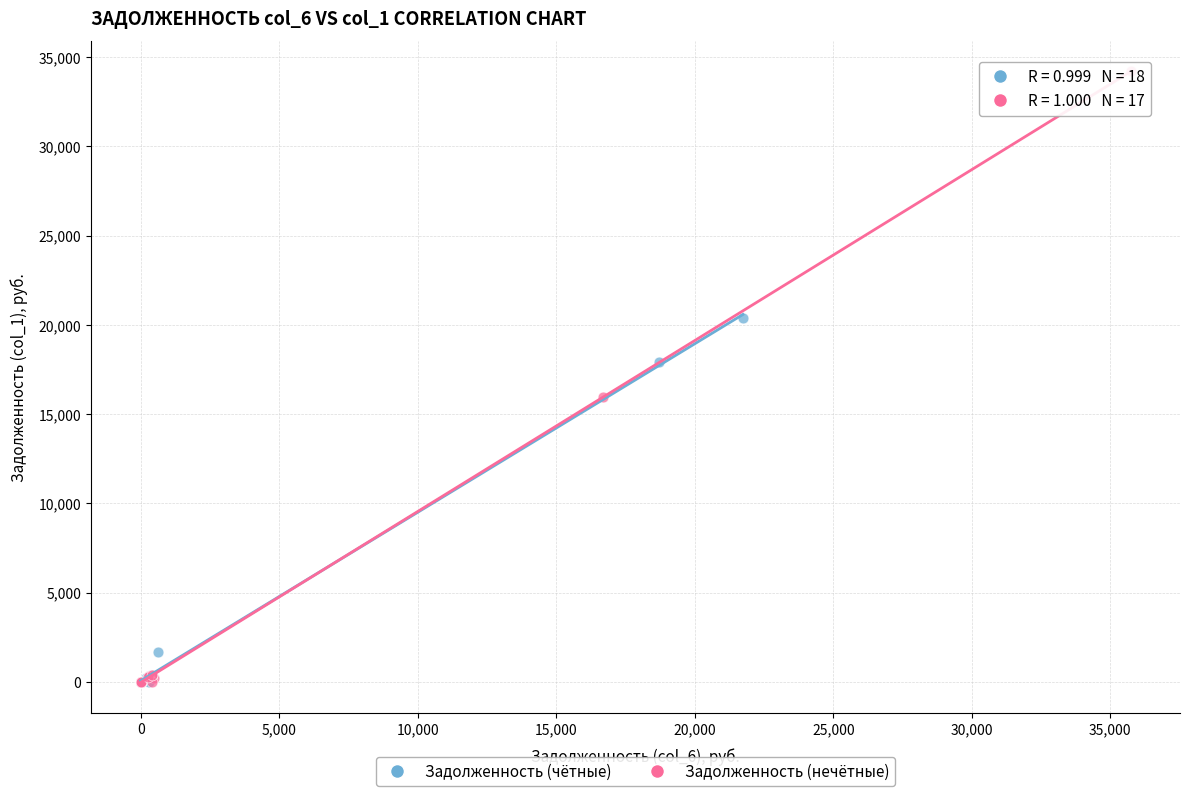

What are all the series names shown in the legend?

Задолженность (чётные), Задолженность (нечётные)